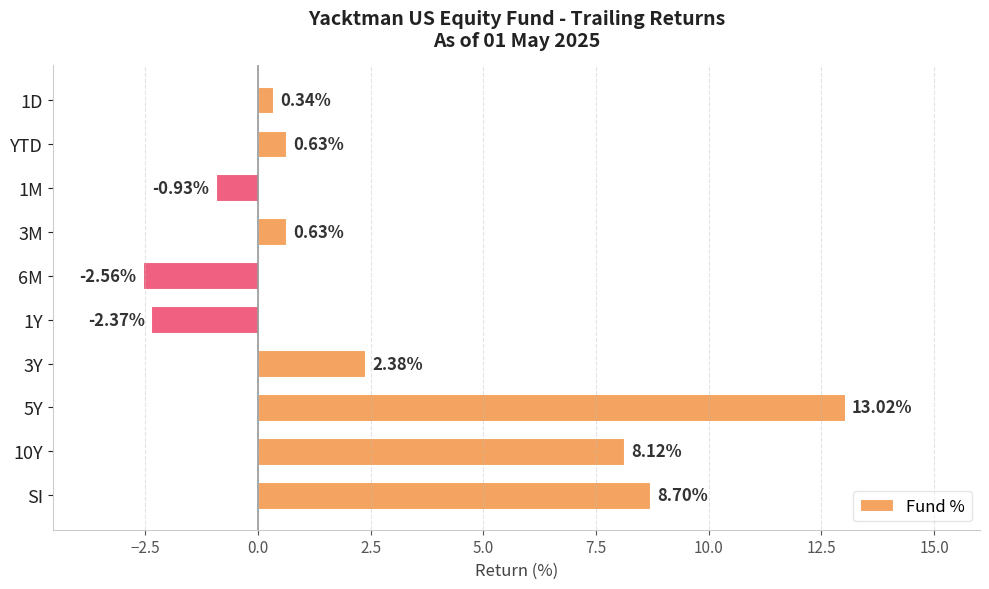

Which has a higher value, 5Y or 1Y?

5Y